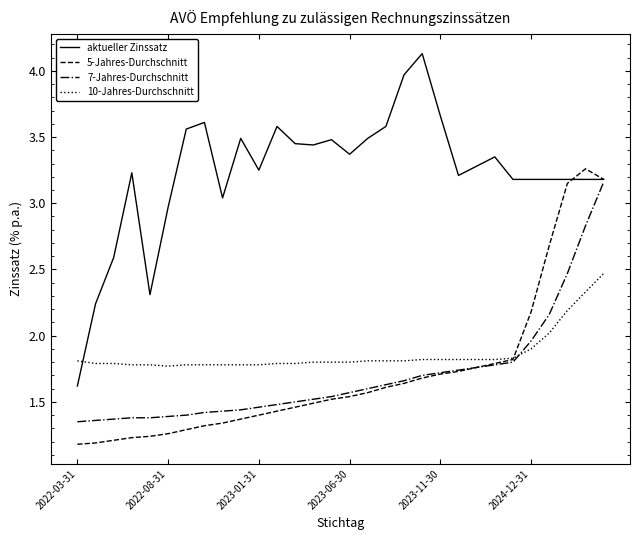

Which series ends up on top after the final intersection of aktueller Zinssatz and 10-Jahres-Durchschnitt?

aktueller Zinssatz